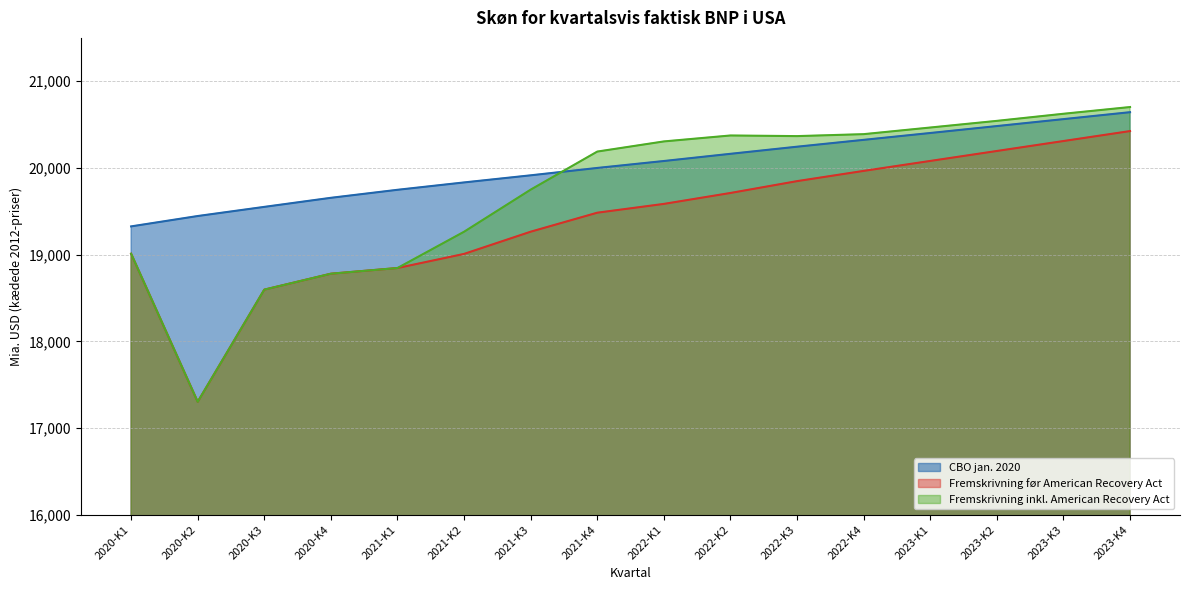

What is the maximum value shown in the chart?

20702.4